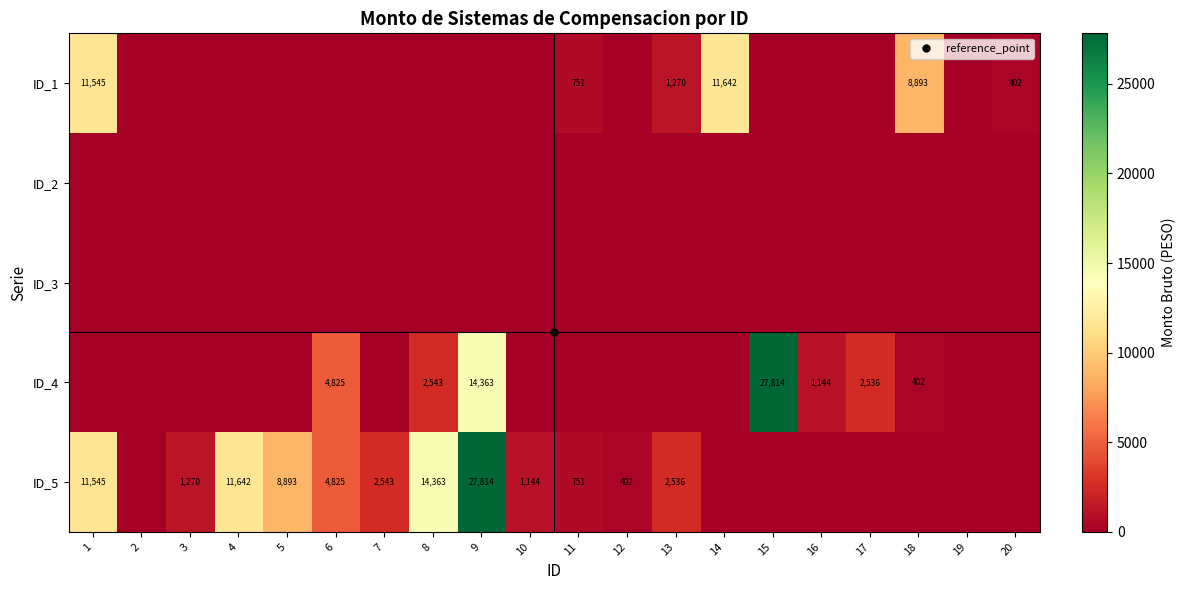

Rank the series by their maximum value, from lowest to highest.

ID_2, ID_3, ID_1, ID_4, ID_5